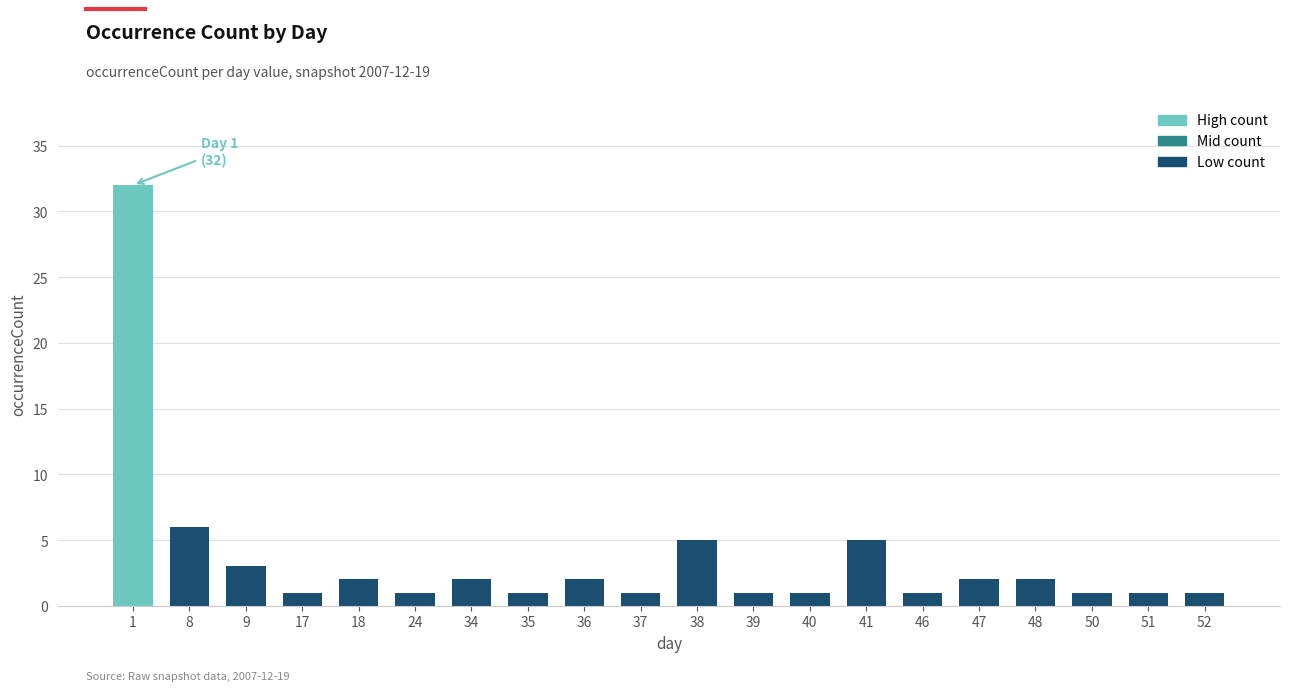

What is the value of the 10th bar from the left?

1